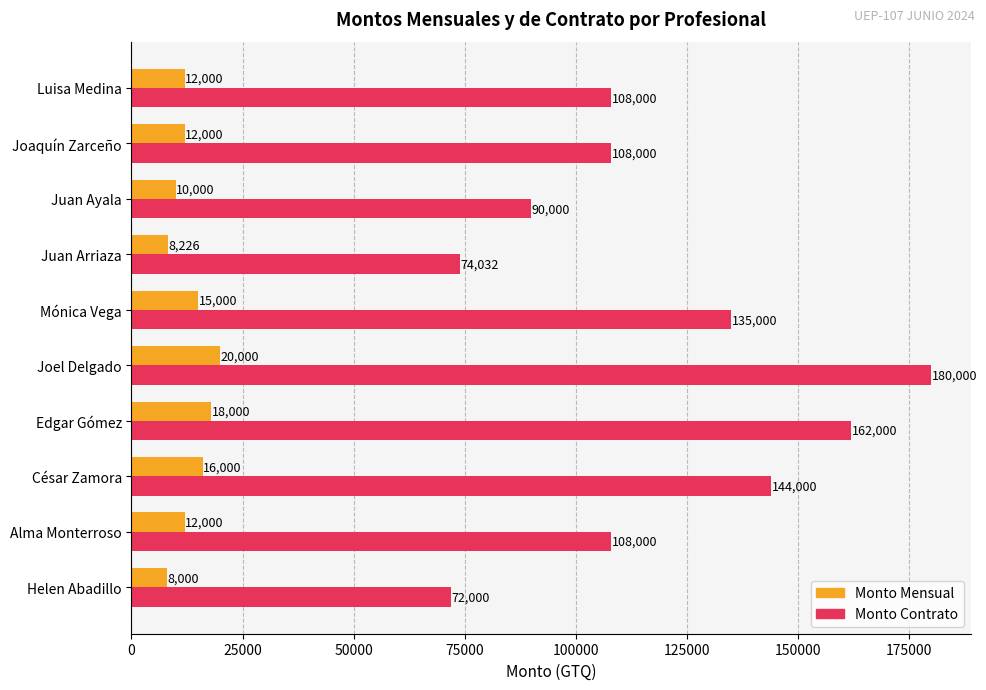

Which series has the widest spread of values?

Monto Contrato